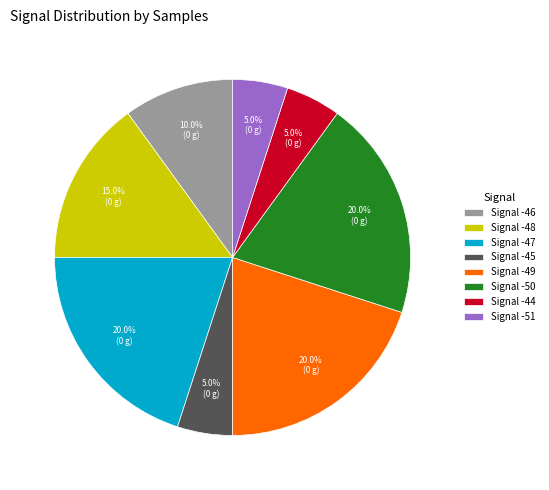

Which has a higher value, Signal -44 or Signal -48?

Signal -48